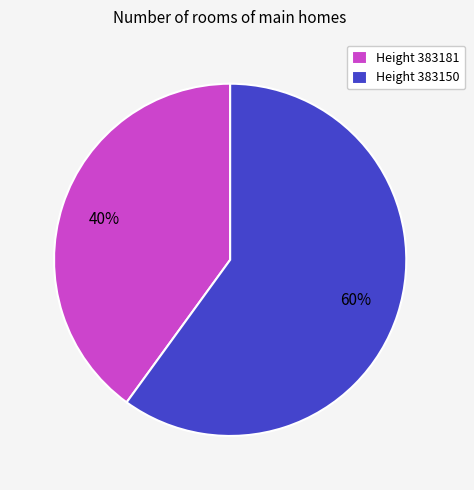

Combined, do Height 383150 and Height 383181 account for over 50%?

Yes